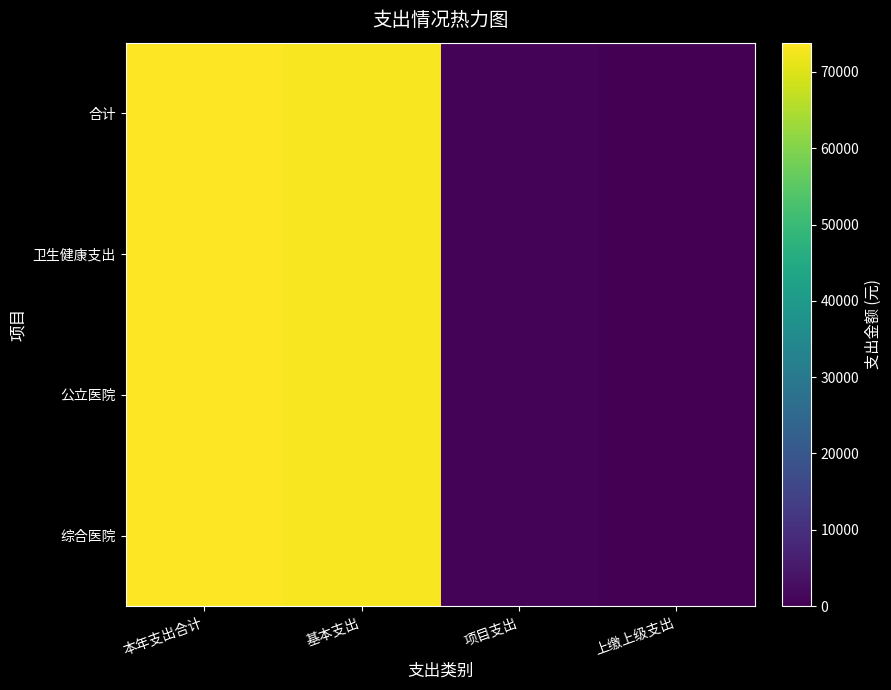

Between 上缴上级支出 and 项目支出, which is larger?

项目支出